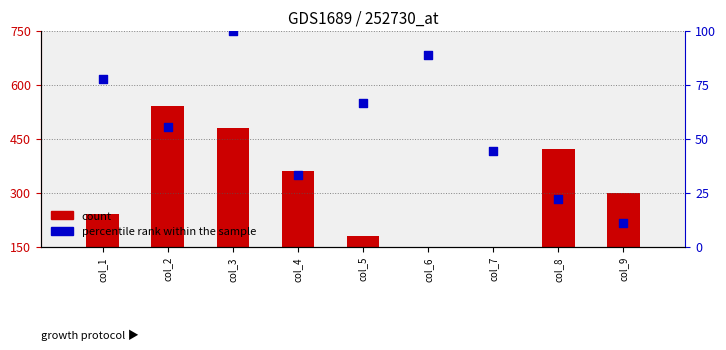

Is the value of count at col_3 greater than the value of percentile rank within the sample at col_1?

Yes